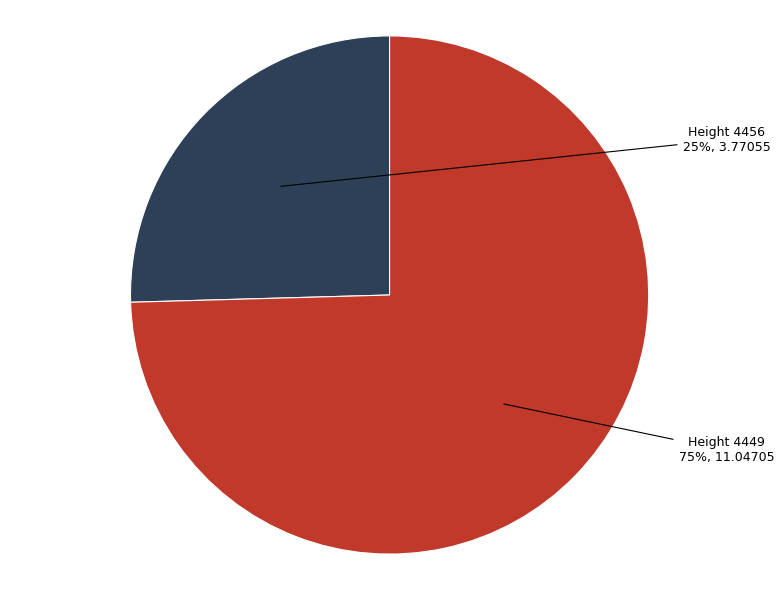

How many segments does this pie chart have?

2